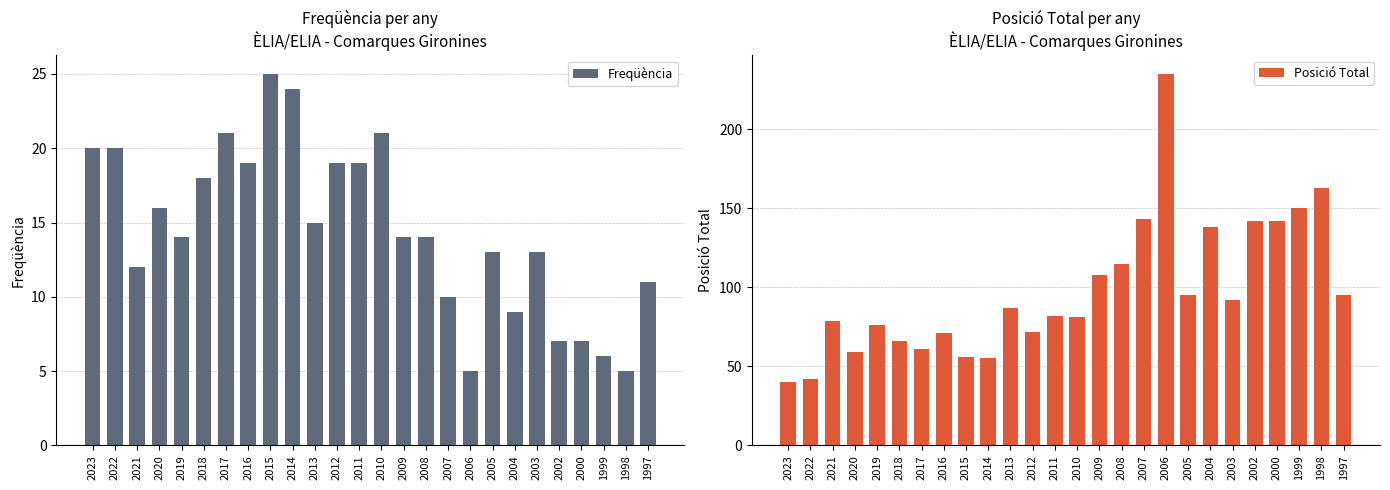

What is the difference between the Freqüència values at 2020 and 2002?

9